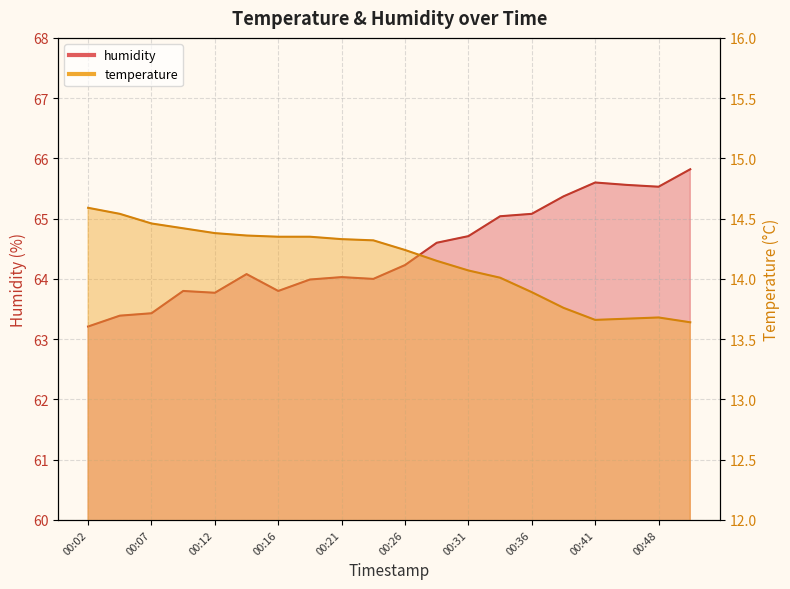

True or false: humidity and temperature cross at least once.

False